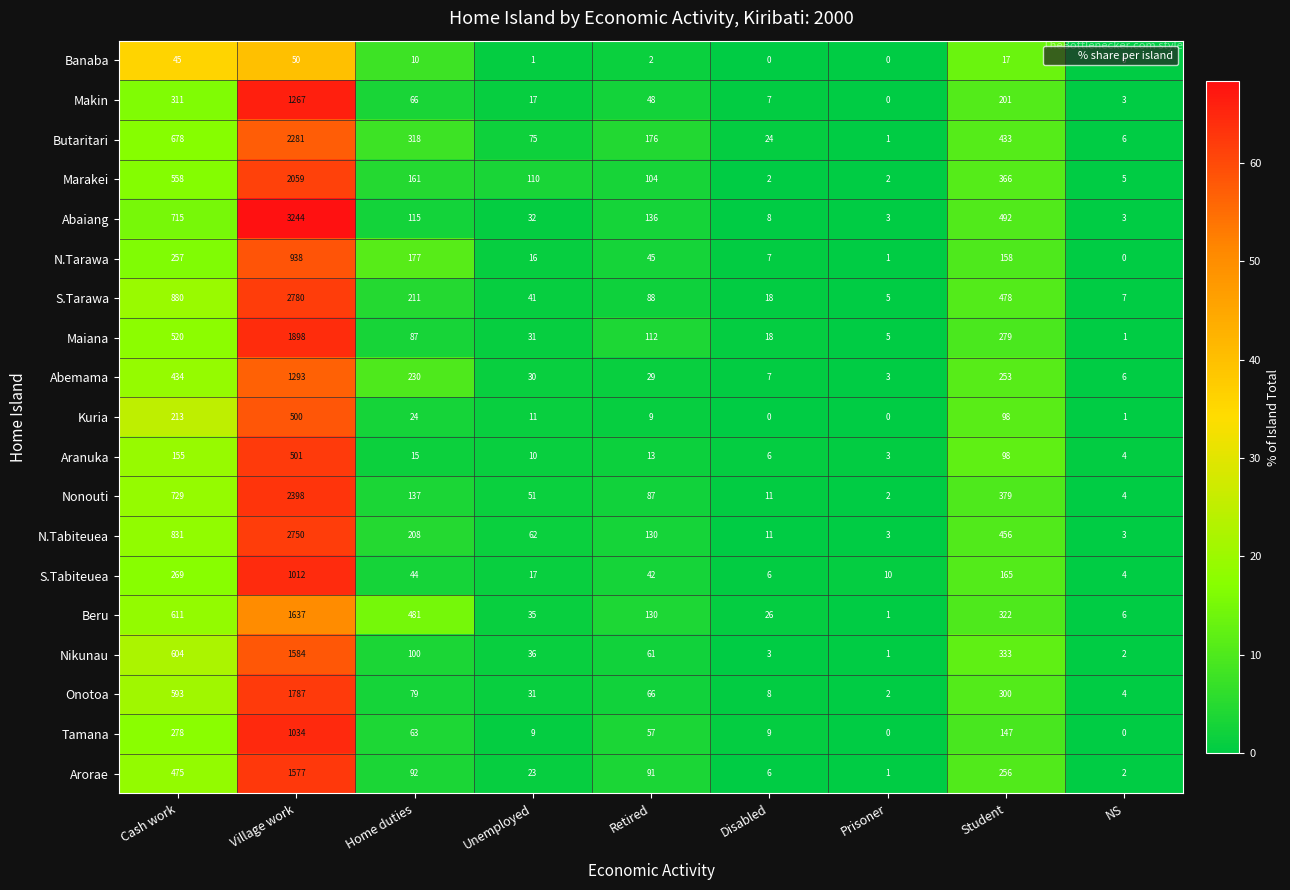

What is the difference between the maximum and minimum values in the Abaiang series?

3241